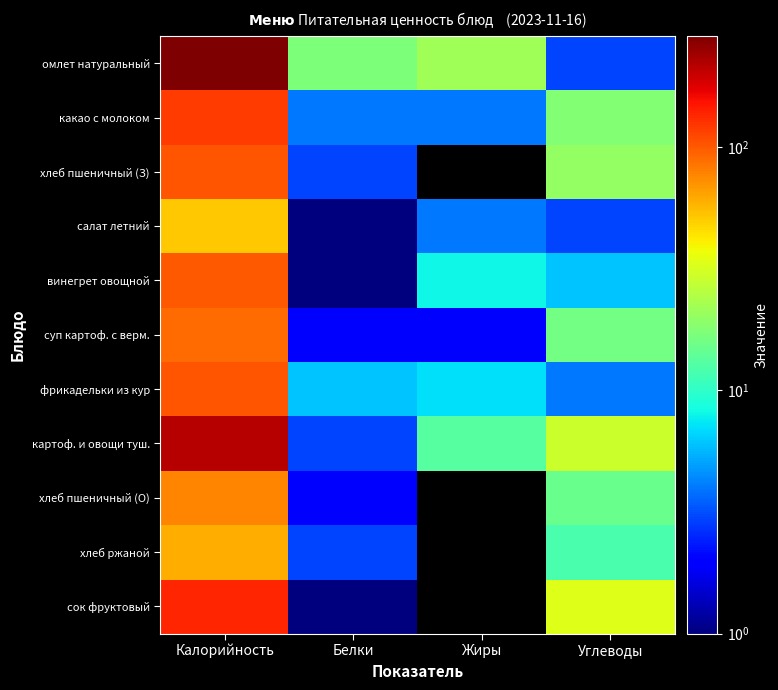

How many data points does each series have?

4